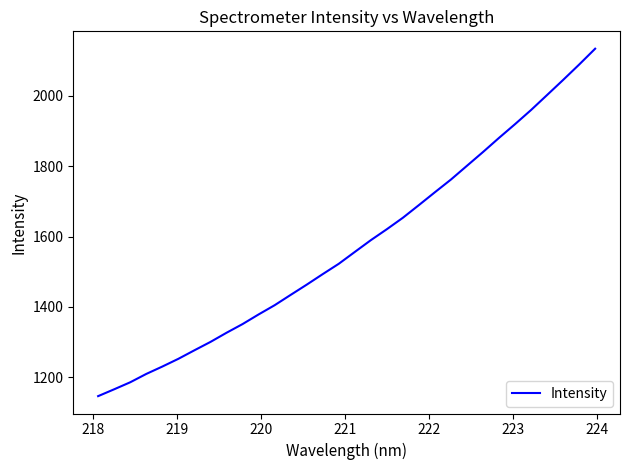

What is the minimum value shown in the chart?

1146.2